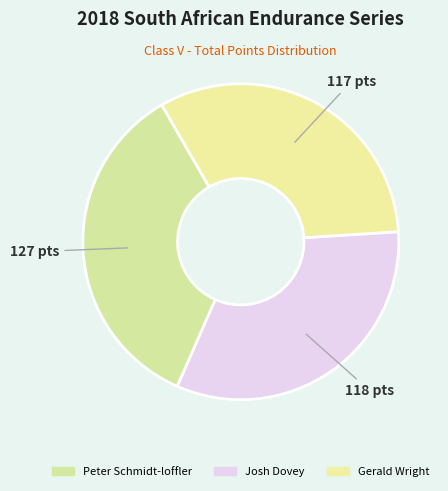

To the nearest percent, what is the difference between the Gerald Wright and Peter Schmidt-loffler slice percentages?

3%